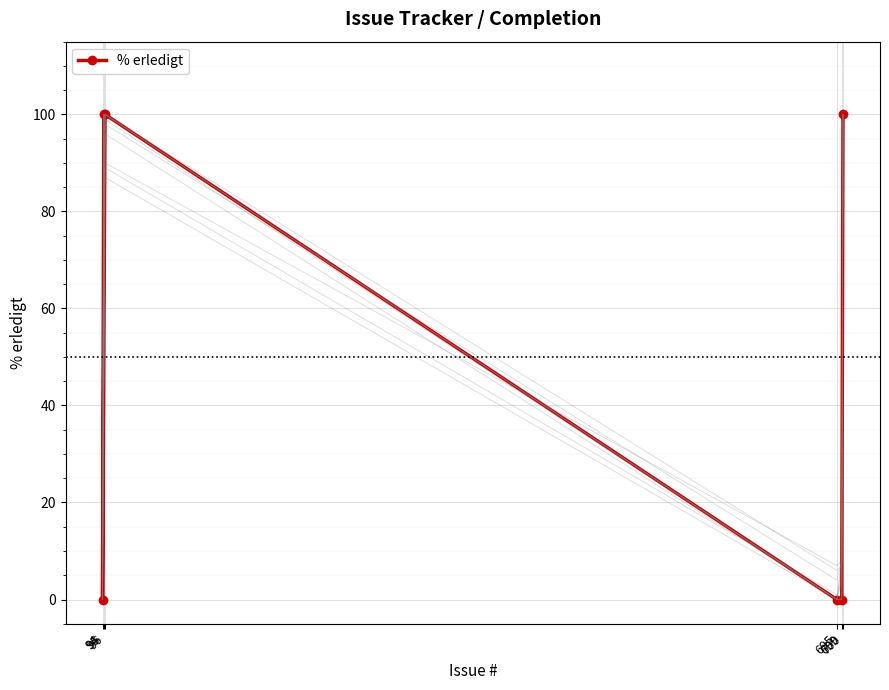

How many lines are shown in the chart?

1